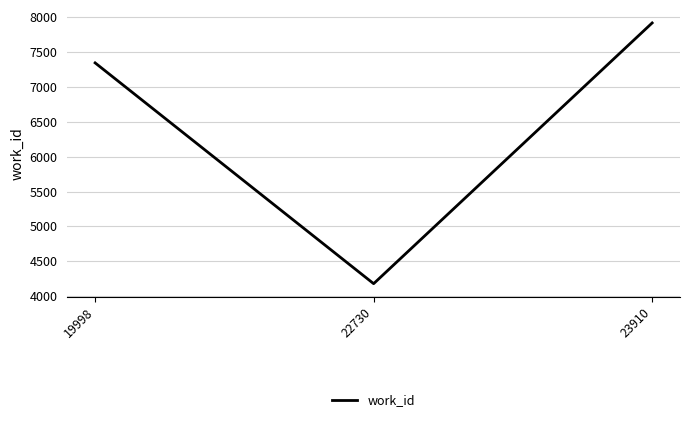

What is the difference between the values at 23910 and 22730?

3741